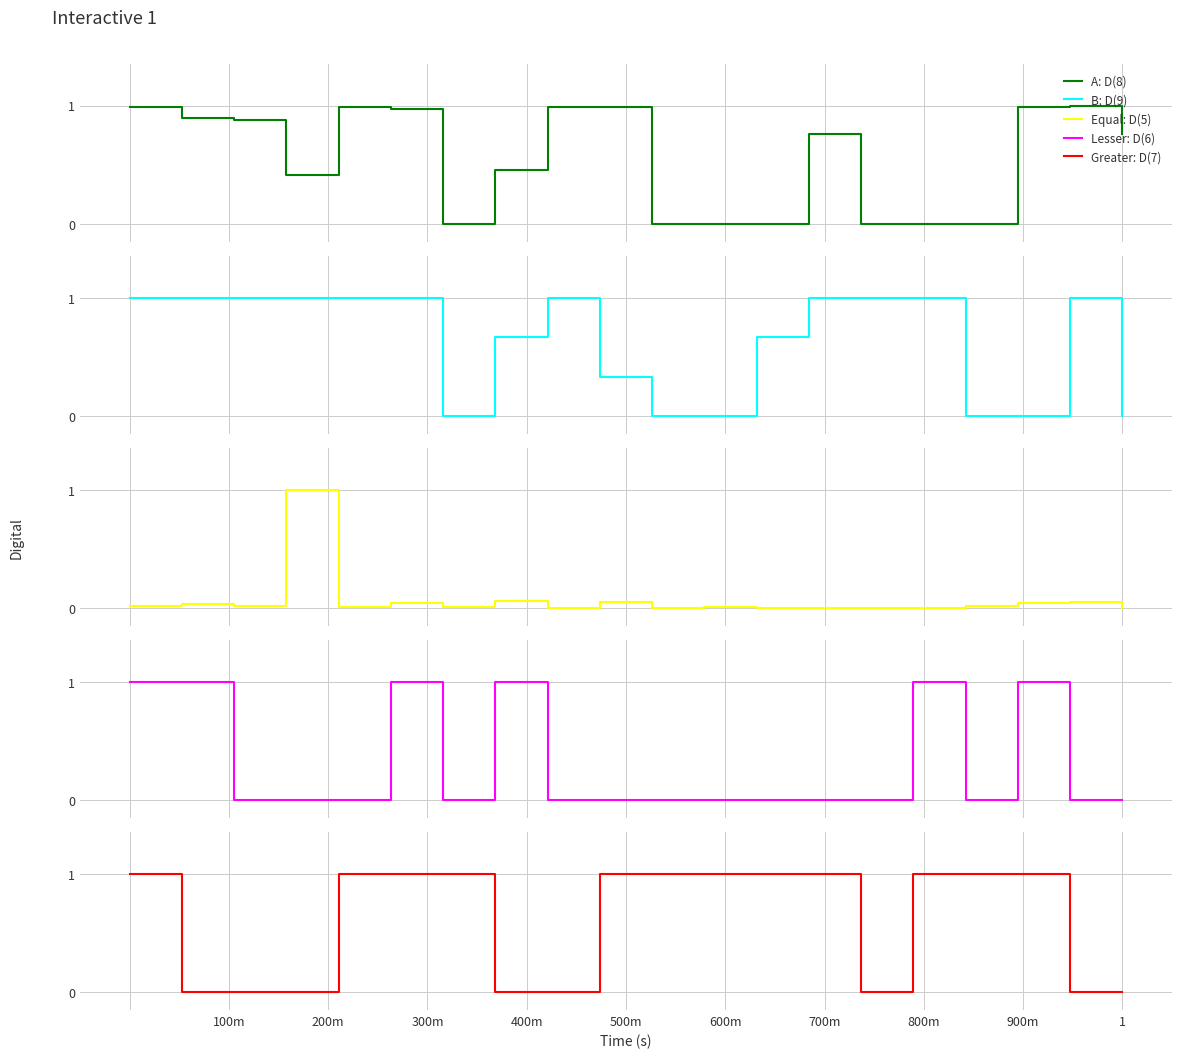

True or false: B: D(9) has a value of 0.6 at 1.

False